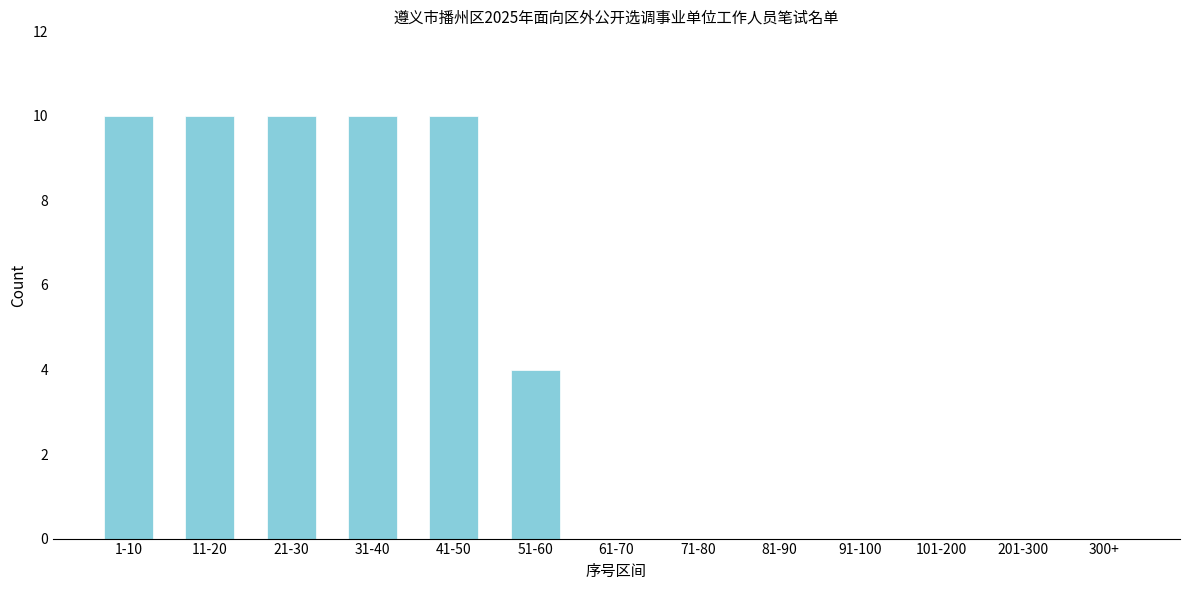

Reading right to left, transcribe all the data shown in this chart.

300+=0	201-300=0	101-200=0	91-100=0	81-90=0	71-80=0	61-70=0	51-60=4	41-50=10	31-40=10	21-30=10	11-20=10	1-10=10